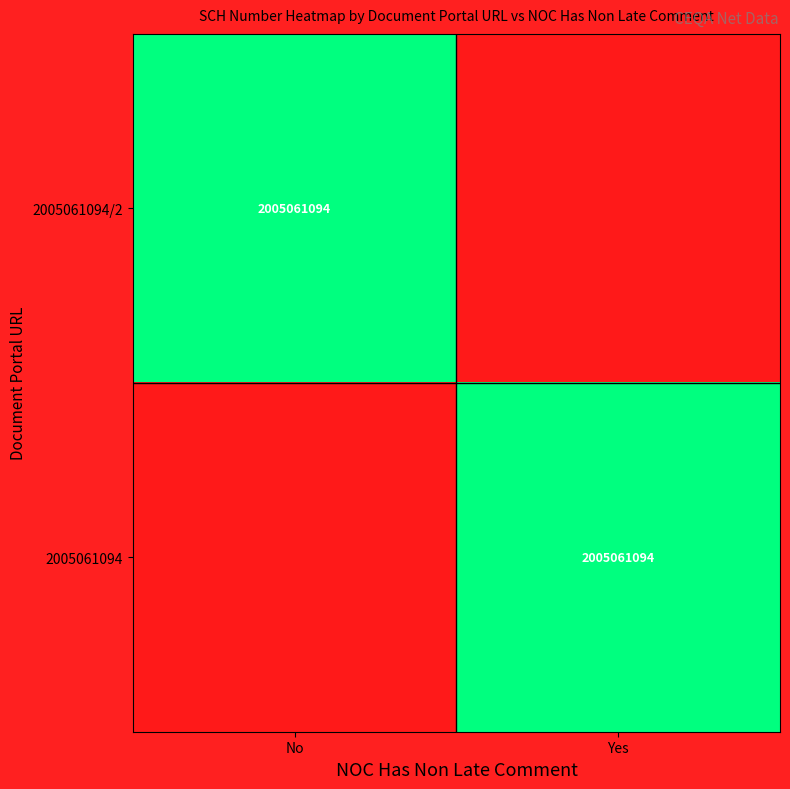

The value of 2005061094 at Yes is 635953058. True or false?

False